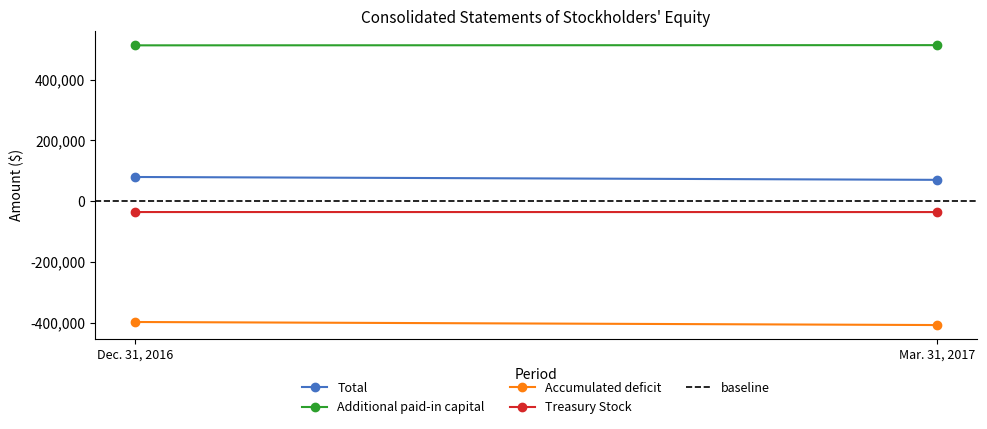

What are all the series names shown in the legend?

Total, Additional paid-in capital, Accumulated deficit, Treasury Stock, baseline